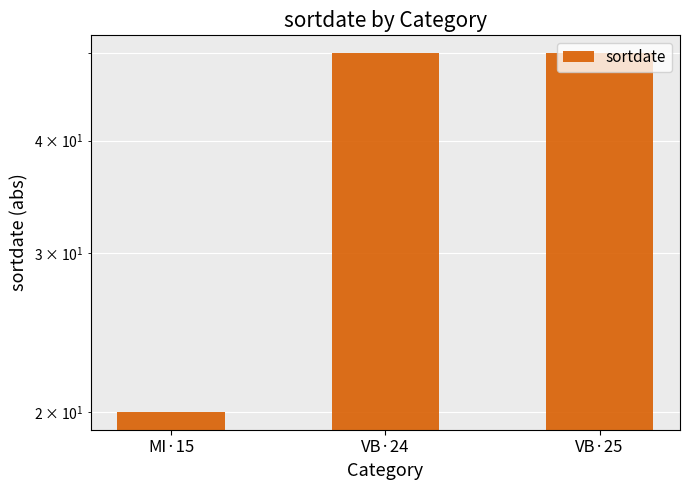

How many data points does each series have?

3